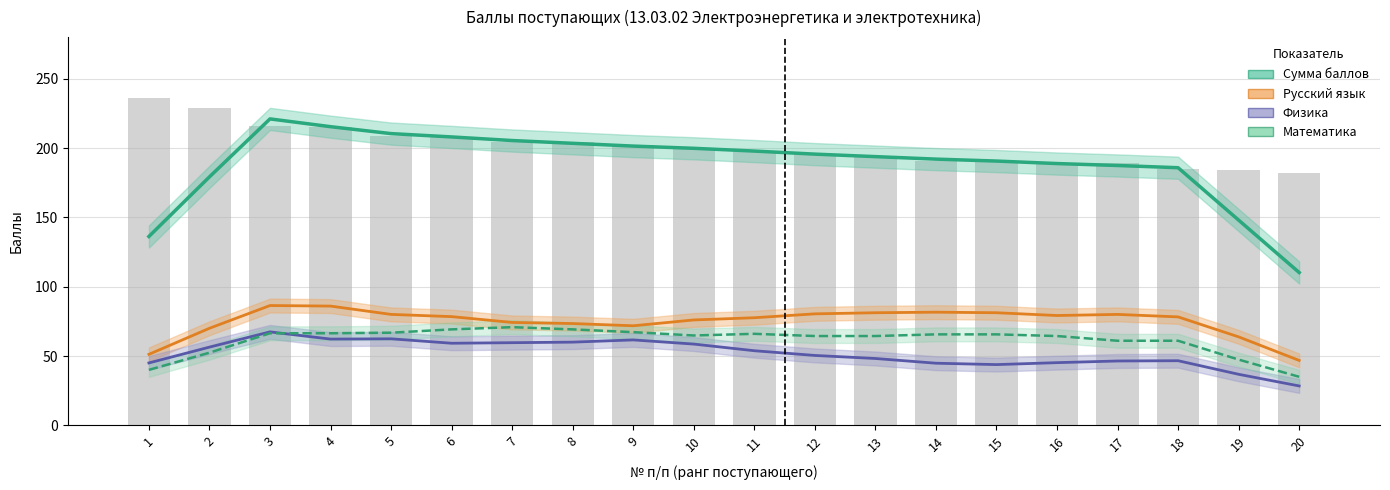

How many categories are shown in the chart?

20